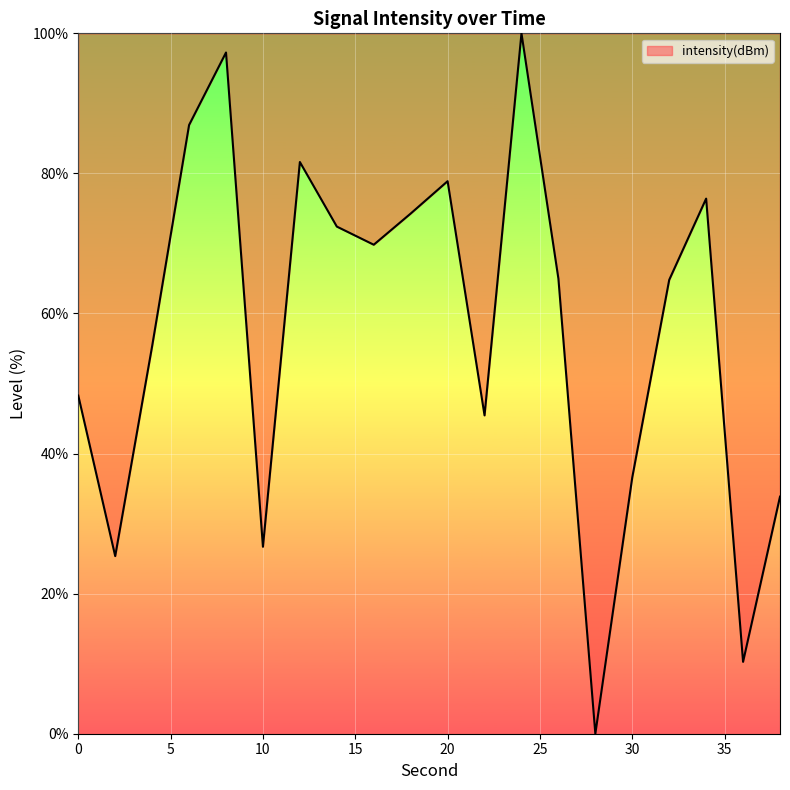

What is the greatest value displayed?

100.0